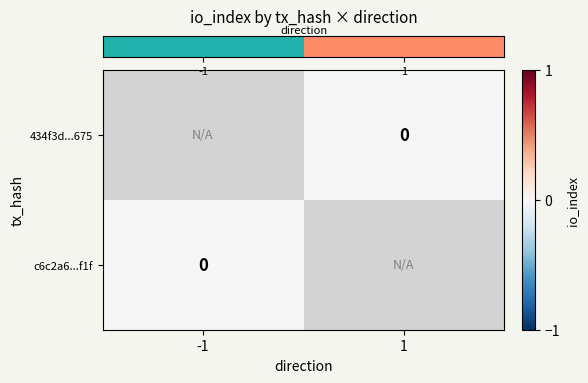

Rank the categories by row_0 value from highest to lowest.

-1, 1